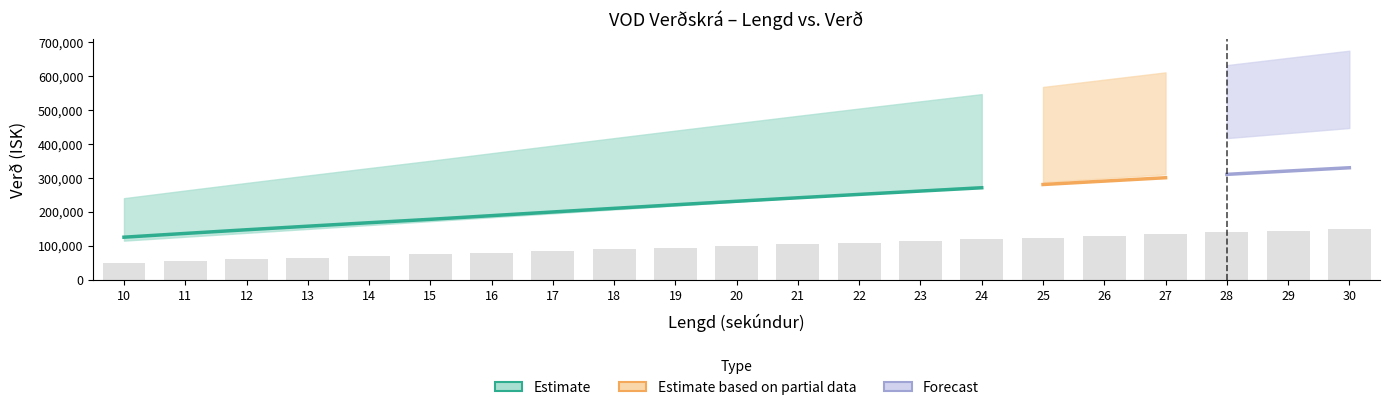

True or false: Maraþon has a value of 207000.0 at 18.

True